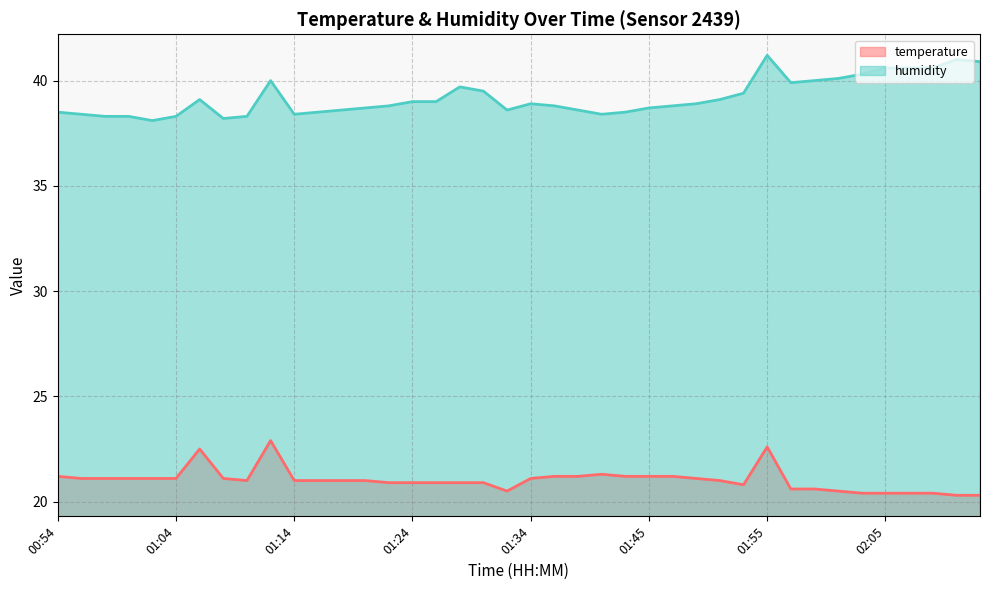

Between 01:57 and 01:43, which is larger?

01:43